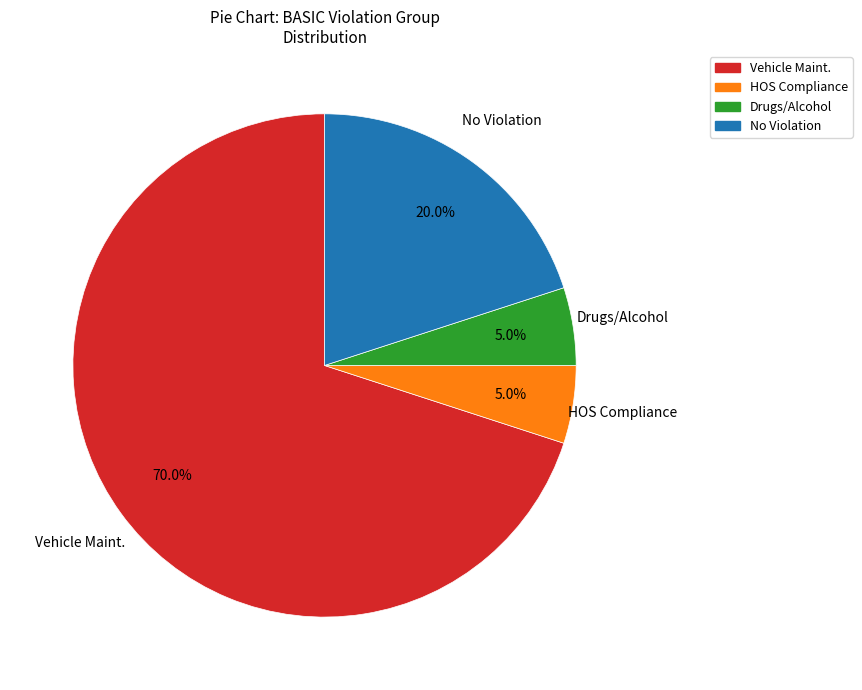

What percentage do No Violation and Drugs/Alcohol together represent?

25.0%